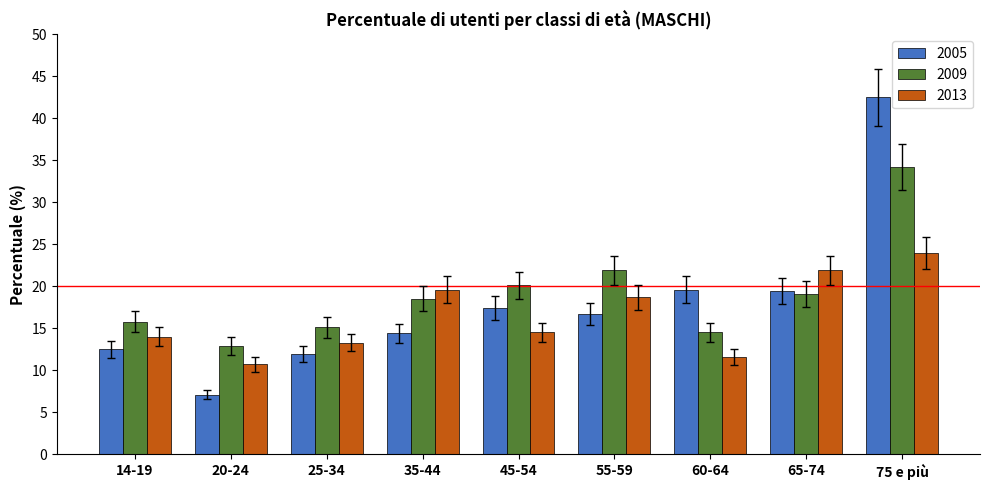

Which series has the widest spread of values?

2005